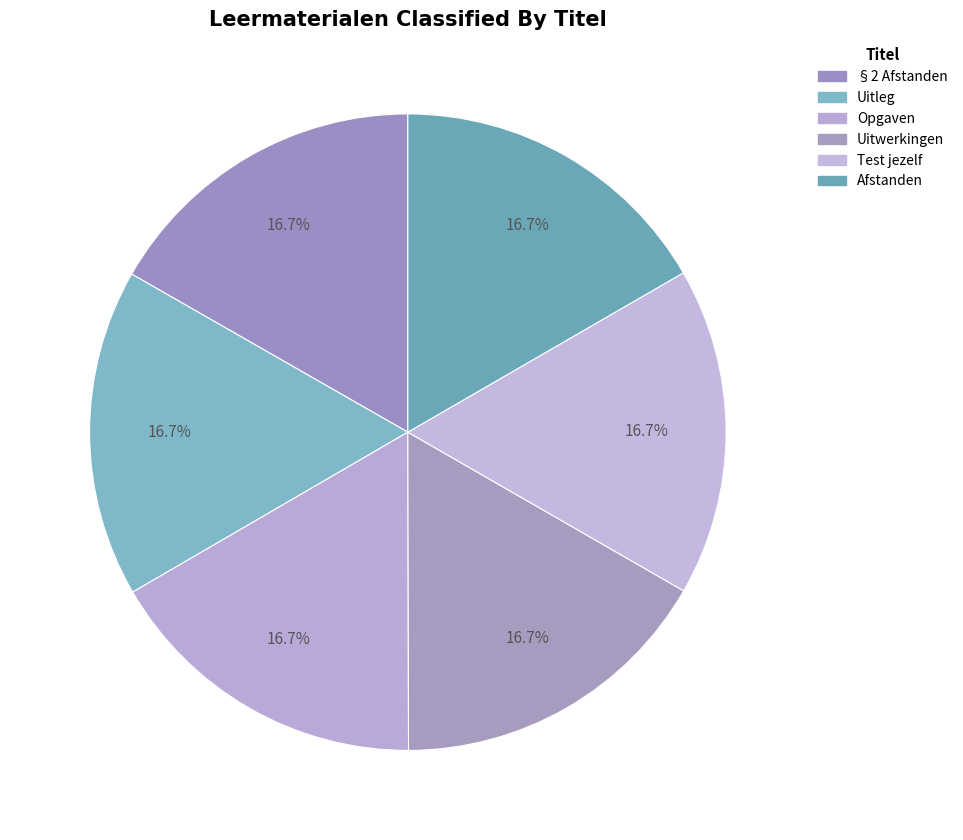

Count the number of slices in the pie.

6